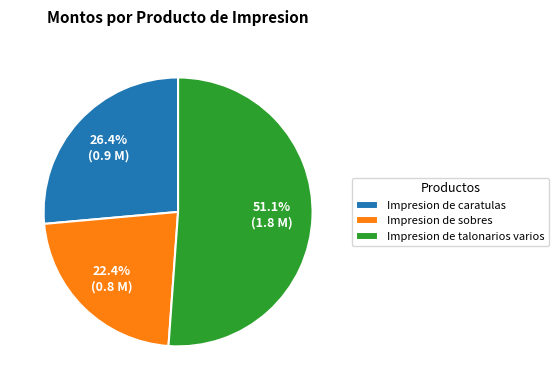

Does Impresion de sobres account for over 50% of the chart?

No